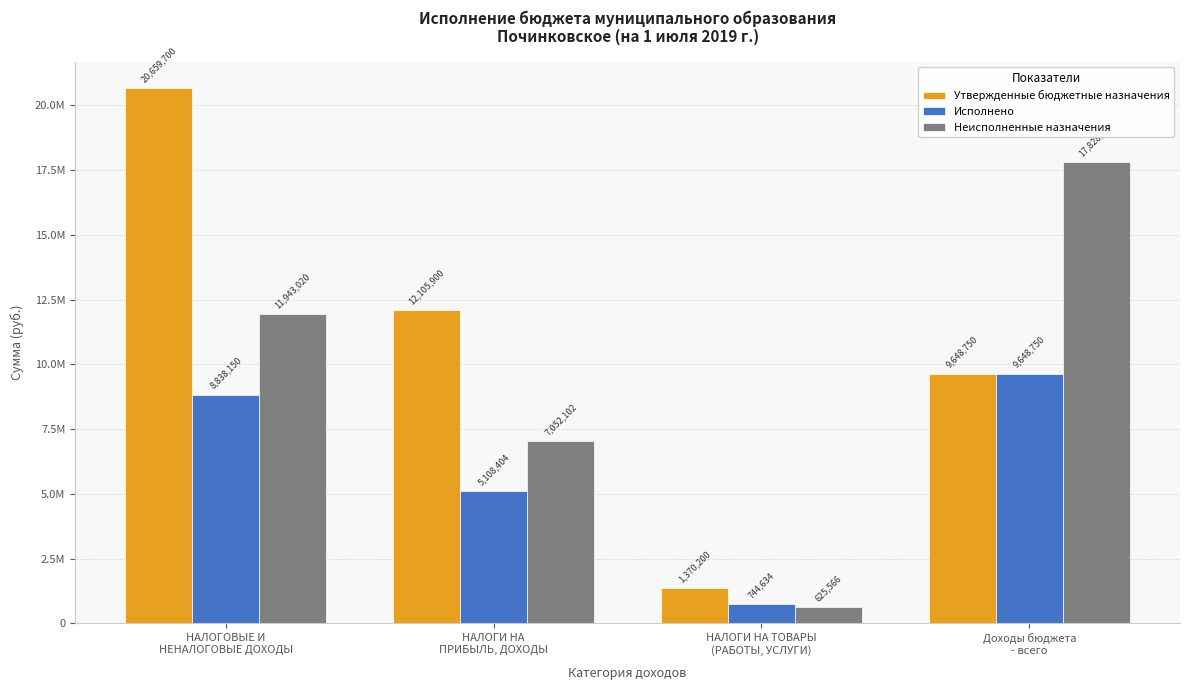

Is it true that Утвержденные бюджетные назначения equals 2289535.2 at НАЛОГИ НА ТОВАРЫ
(РАБОТЫ, УСЛУГИ)?

False